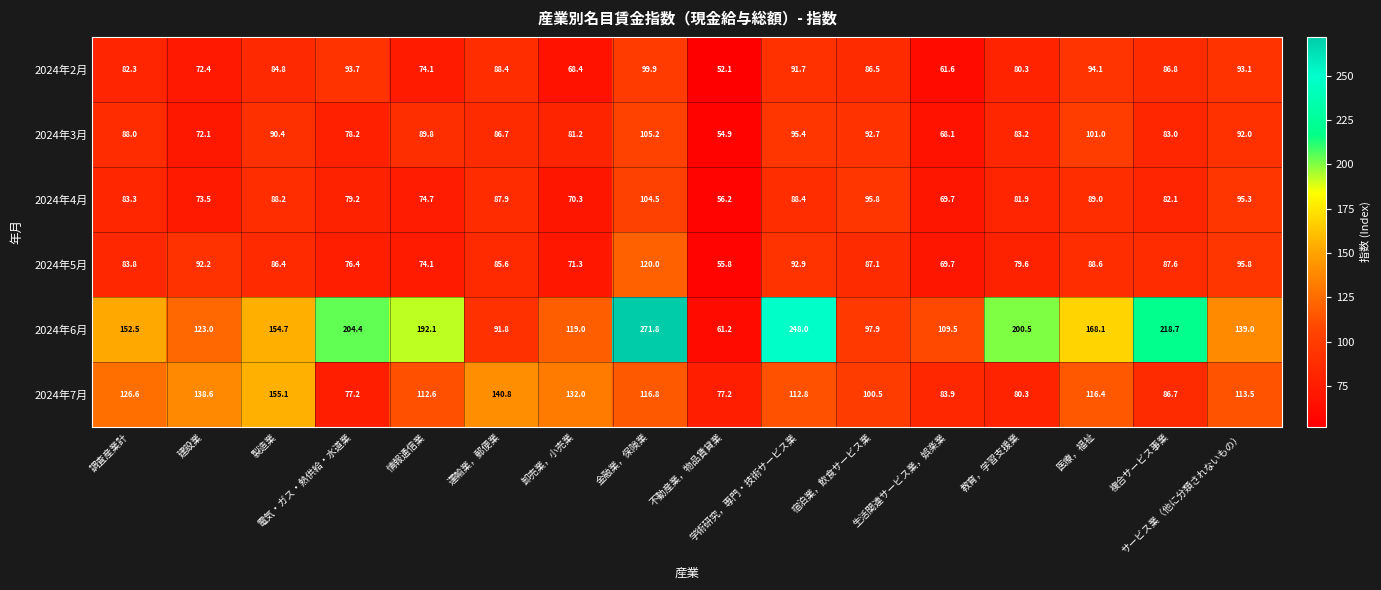

List the series in order of their peak value, lowest first.

2024年2月, 2024年4月, 2024年3月, 2024年5月, 2024年7月, 2024年6月